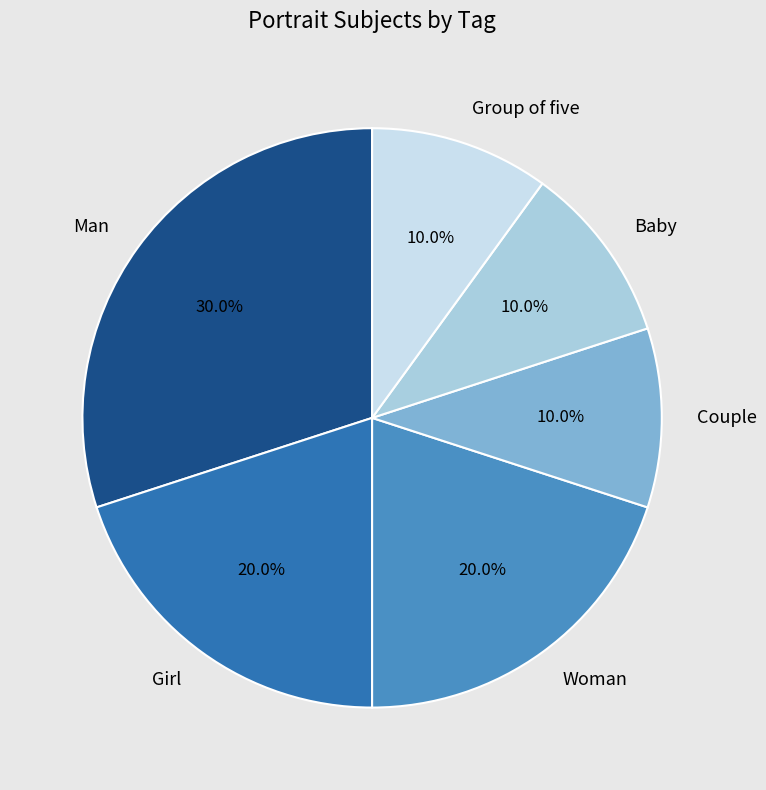

Which has a higher value, Man or Couple?

Man